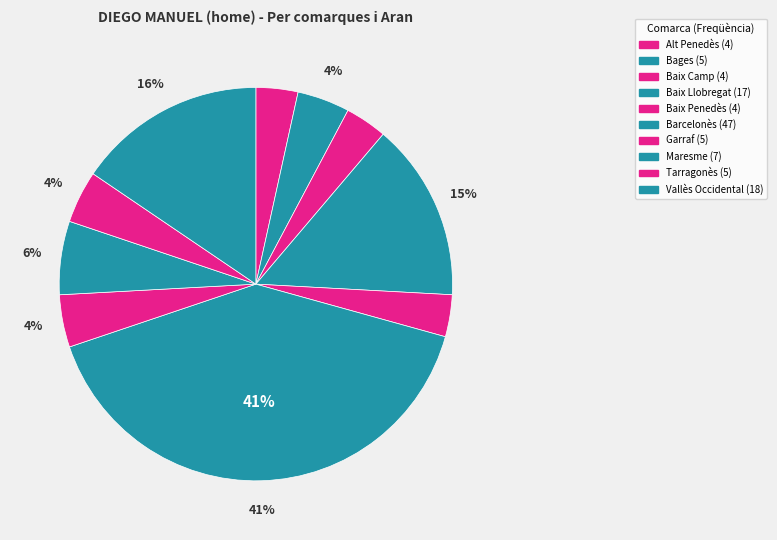

The Garraf slice represents 1% of the pie. True or false?

False